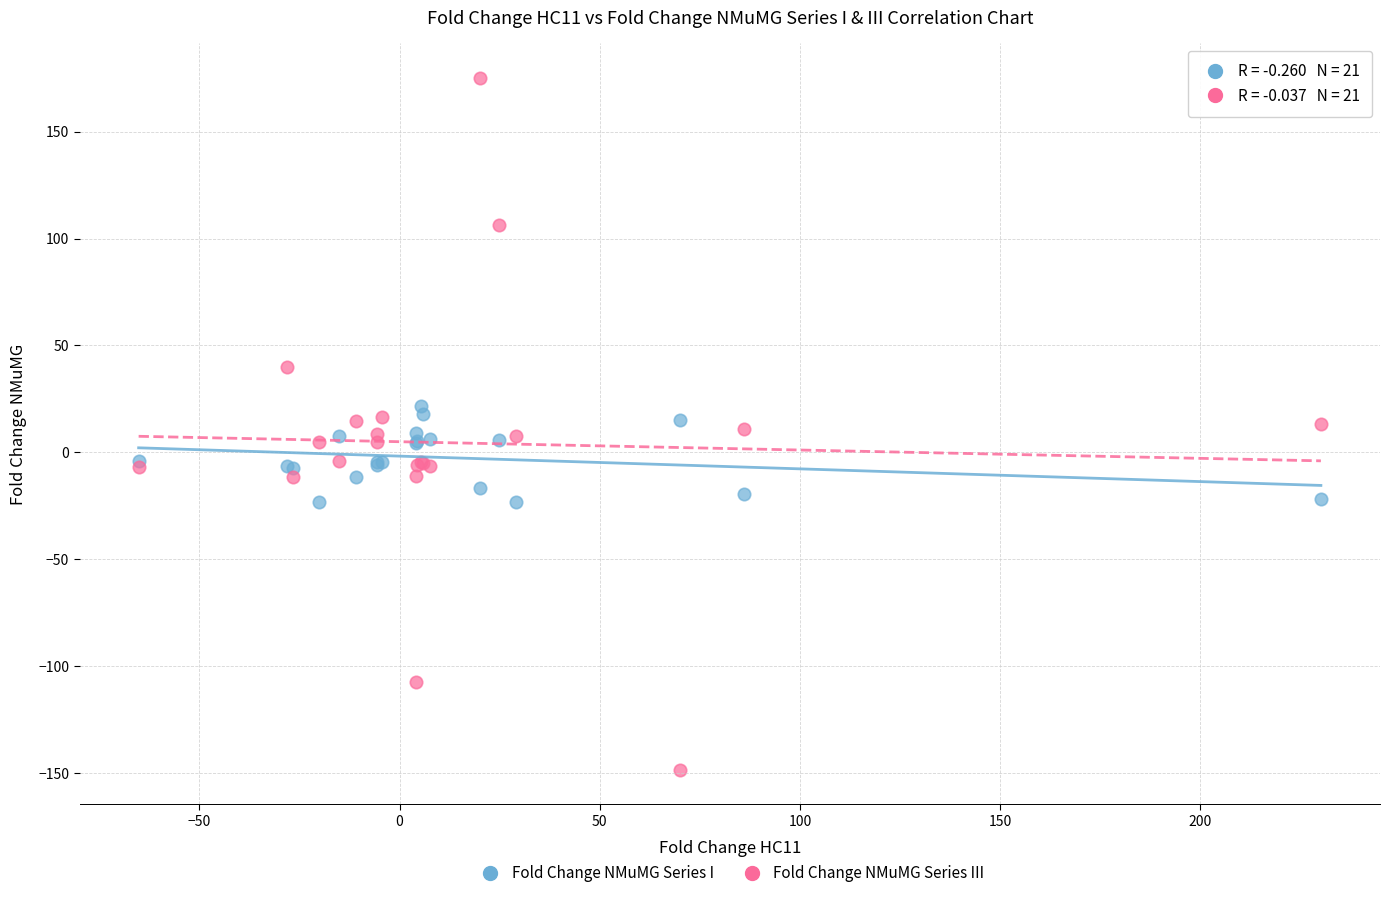

Which series reaches the minimum Y coordinate?

Fold Change NMuMG Series III